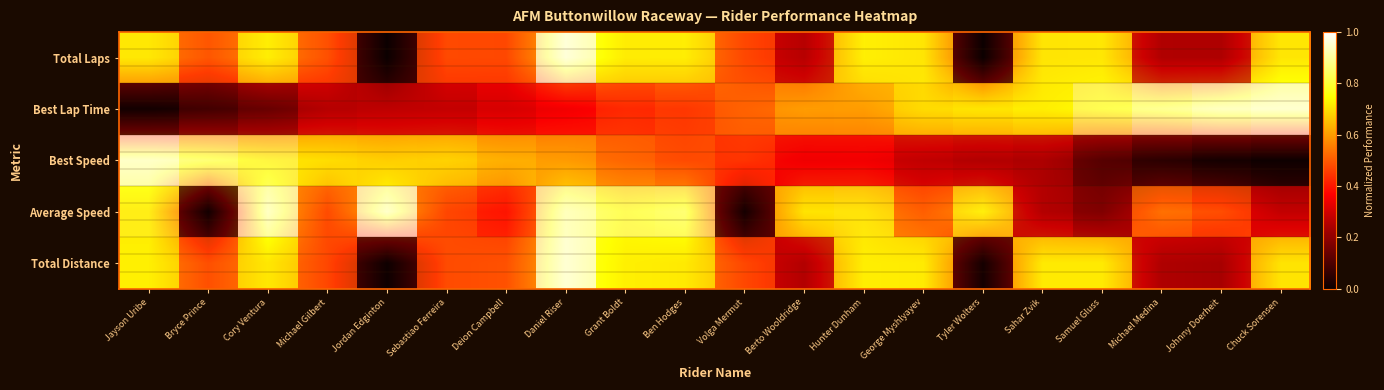

Which category has the highest value across all series?

Daniel Riser